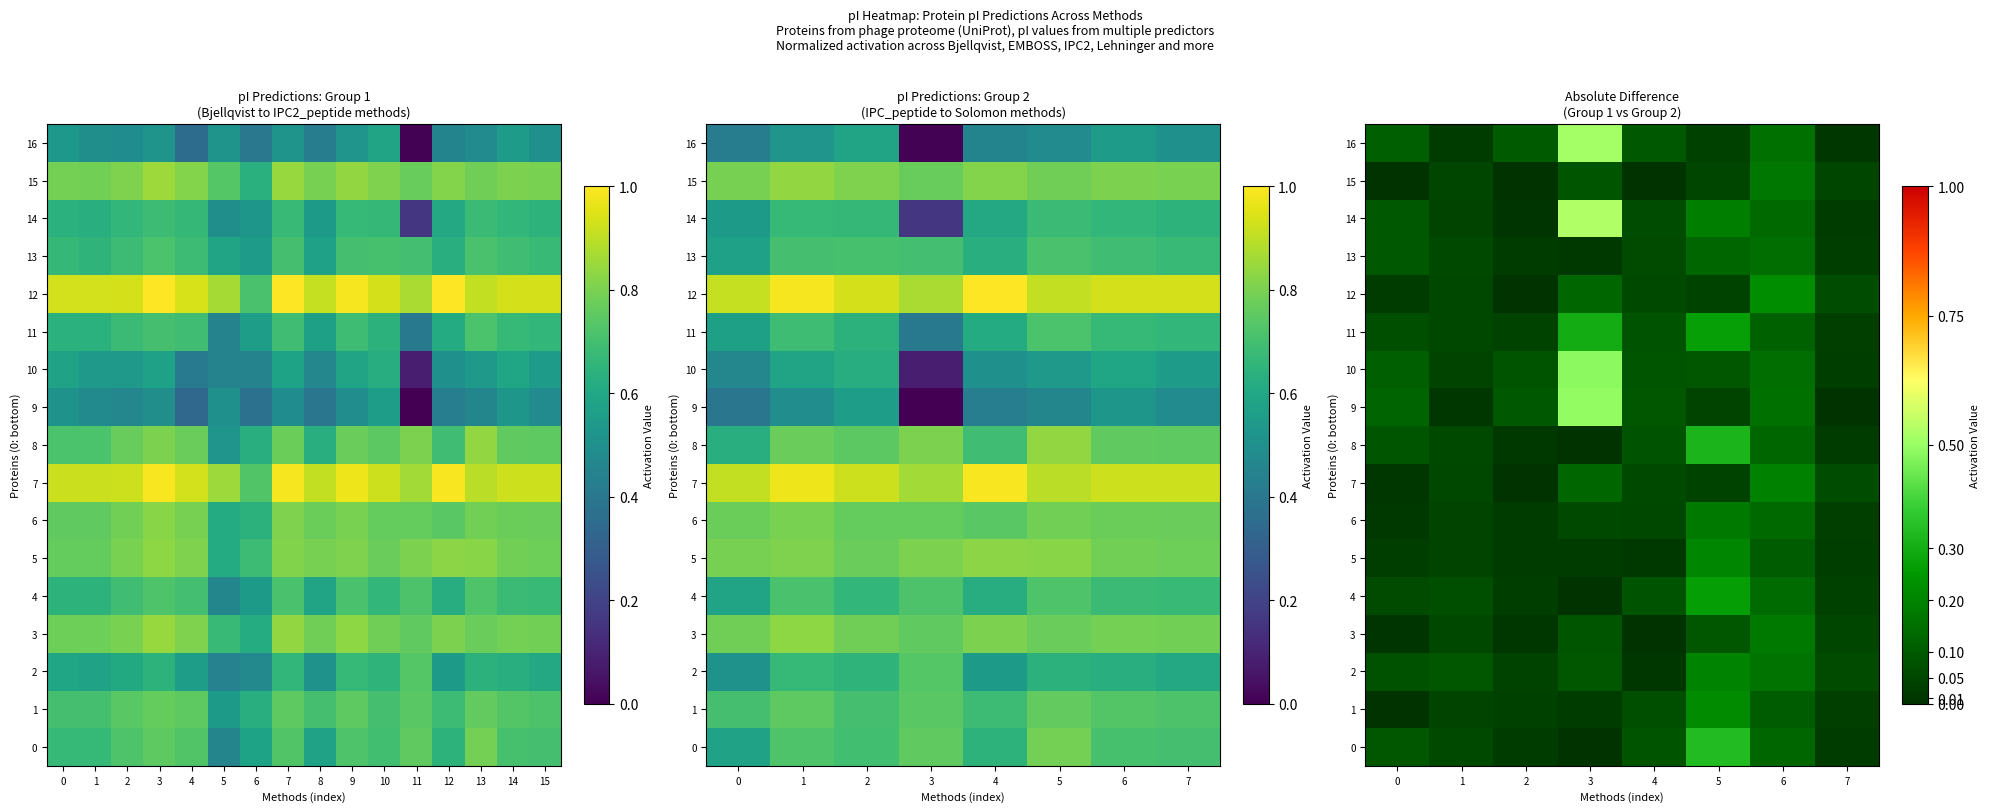

What is the sum of the 11 values at 4 and 7?

0.1